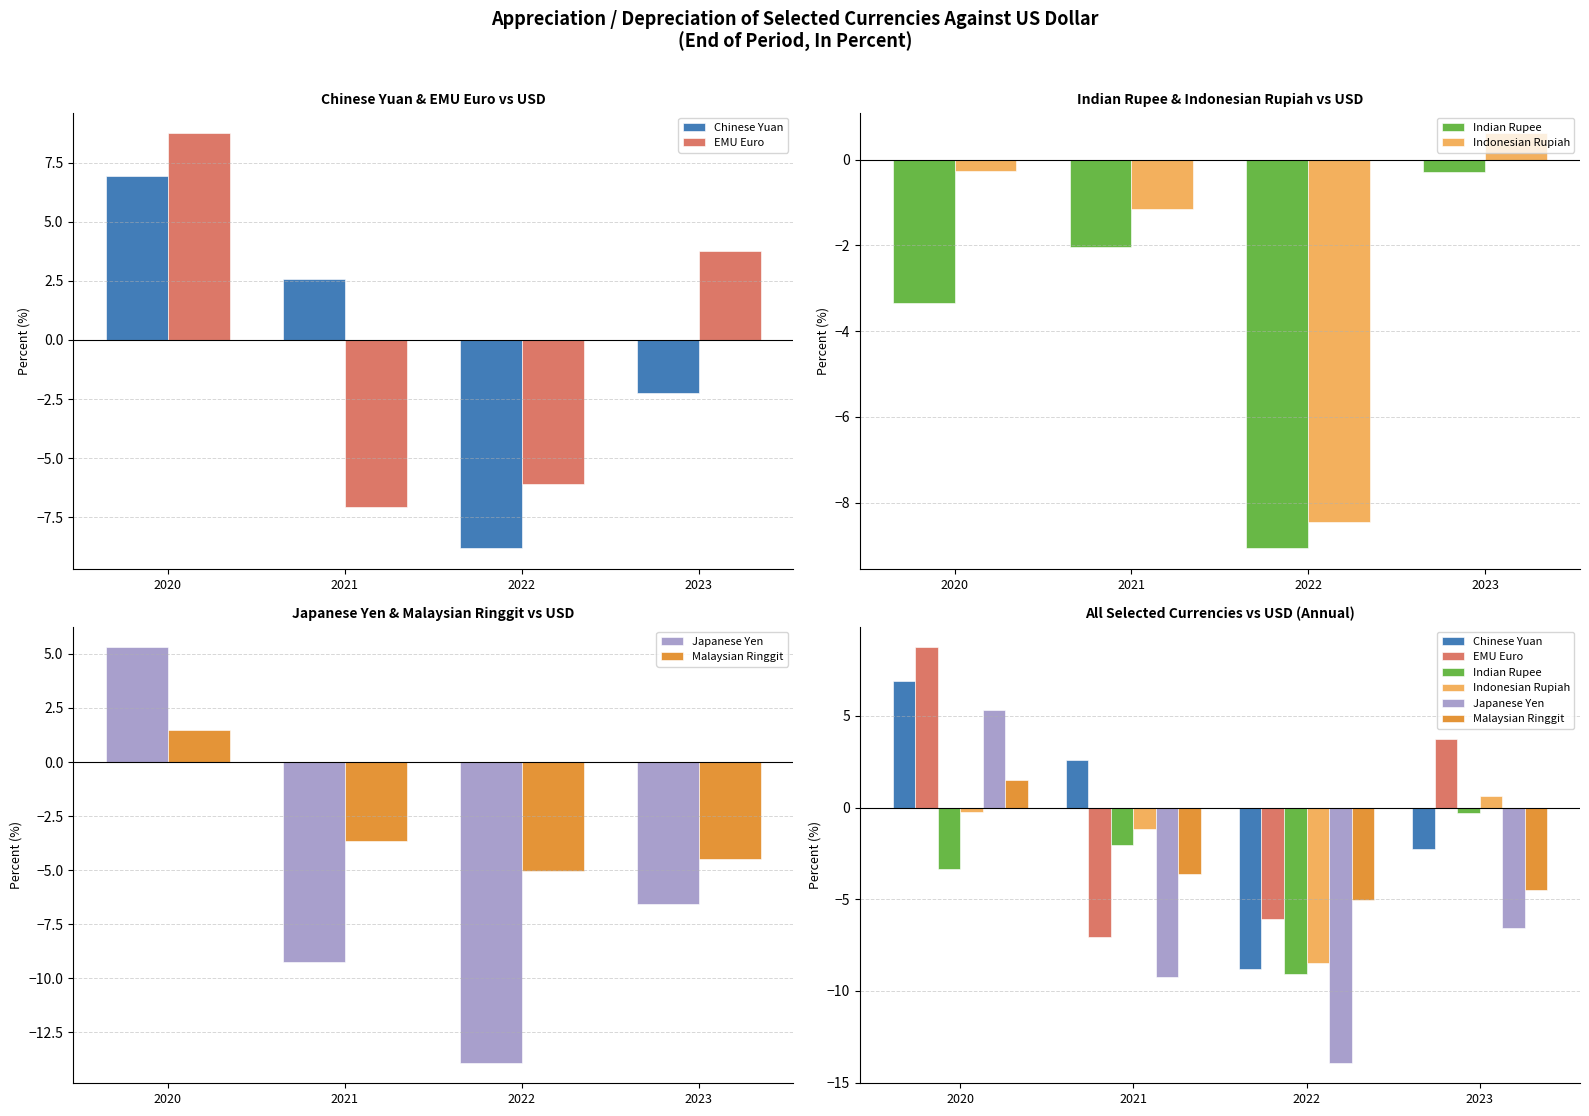

What is the value of the Malaysian Ringgit bar at the 3rd from the left?

-5.0